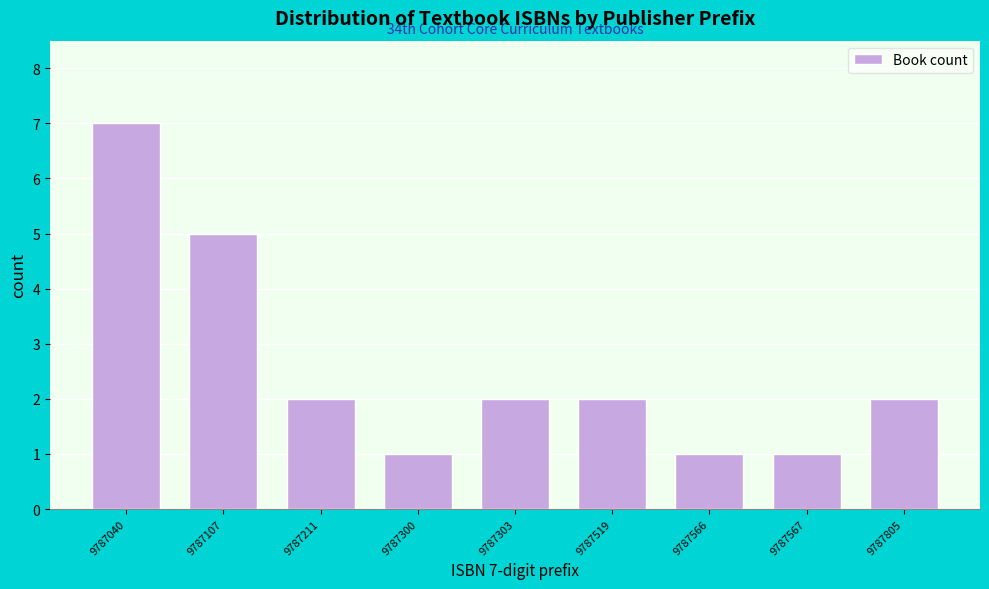

Reading right to left, list all the values displayed in this chart.

9787805=2	9787567=1	9787566=1	9787519=2	9787303=2	9787300=1	9787211=2	9787107=5	9787040=7